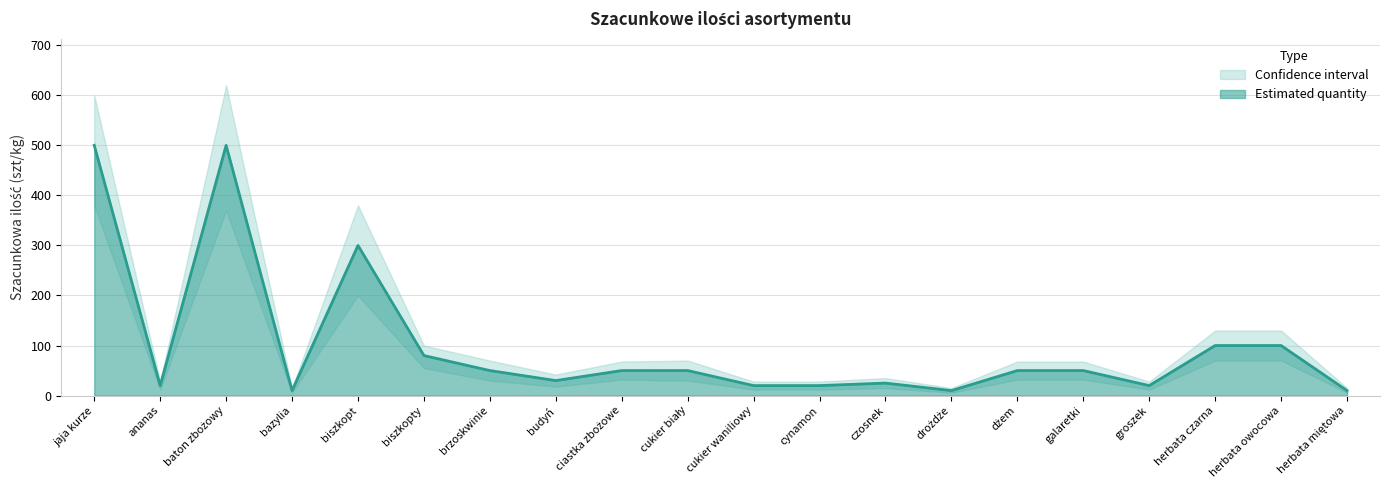

What is the difference between the highest and lowest values at biszkopty?

45